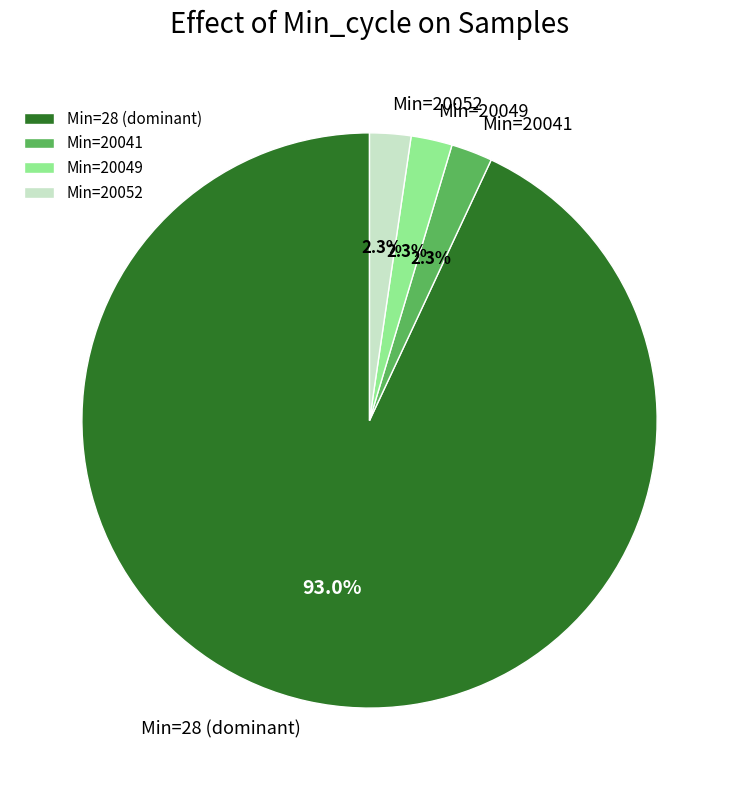

Which category has the biggest portion of the pie?

Min=28 (dominant)